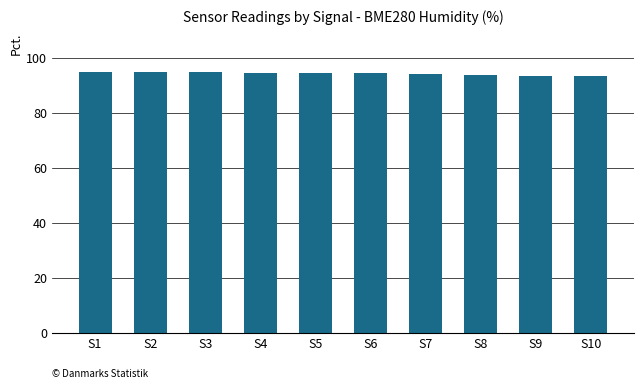

The chart shows a value of 121.3 at S10. True or false?

False